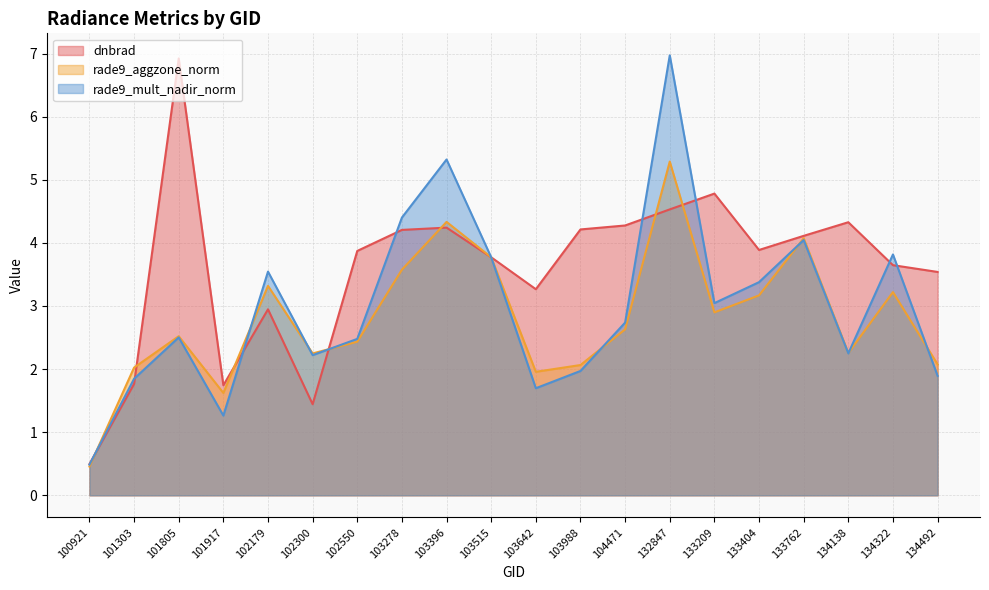

How many values in the dnbrad series exceed 3?

15